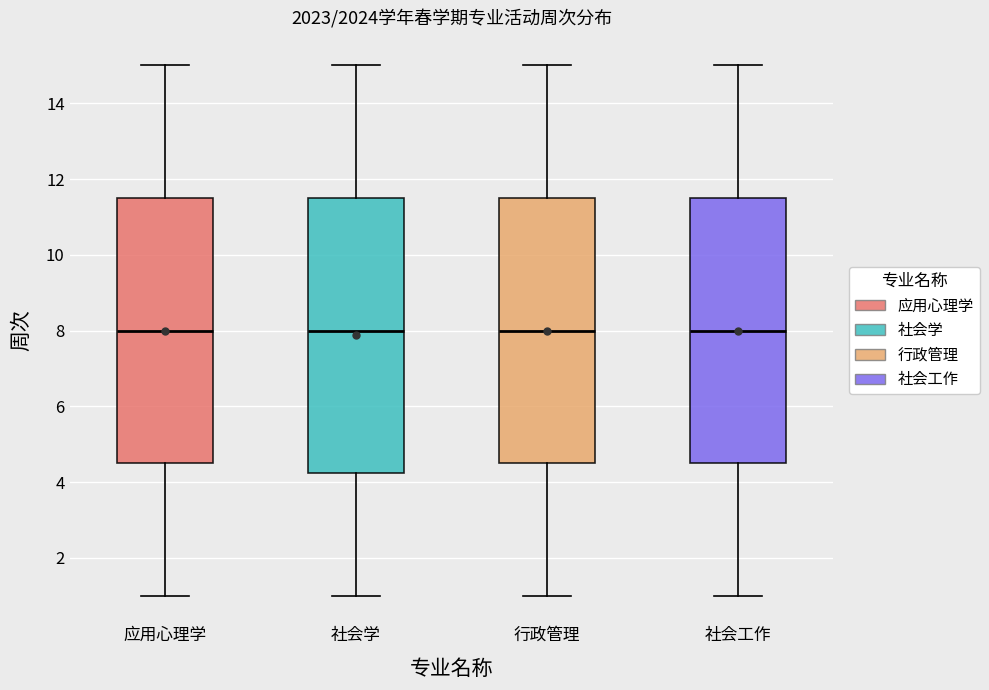

Where does the median line of the box for 应用心理学 sit on the y-axis? The values are not printed on the chart, so give them approximately, as read against the axis.

8.0